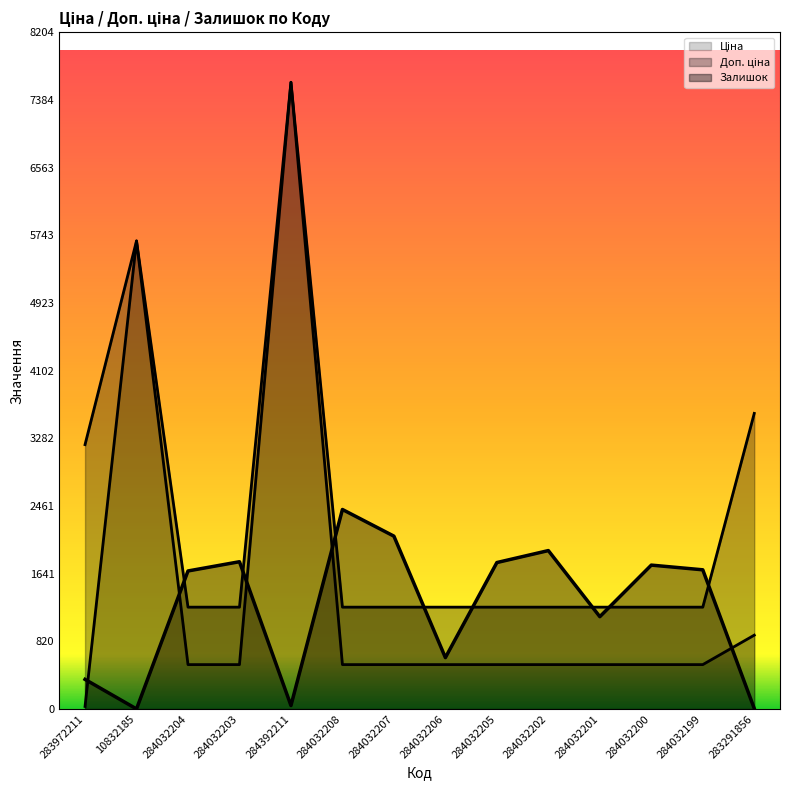

List the labels in order of Залишок value, largest first.

284032208, 284032207, 284032202, 284032203, 284032205, 284032200, 284032199, 284032204, 284032201, 284032206, 283972211, 284392211, 283291856, 10832185